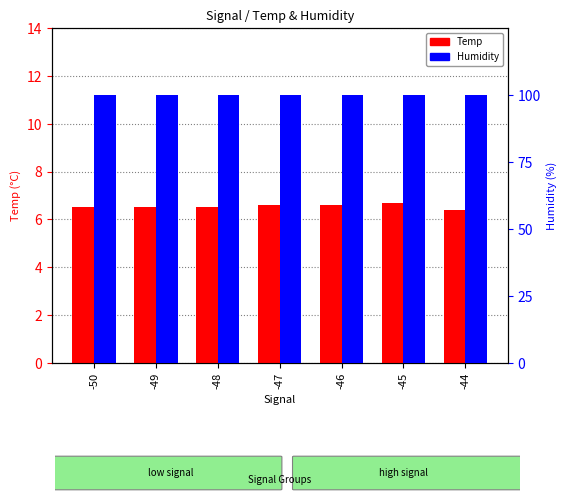

Is it true that Humidity equals 145.3 at -44?

False